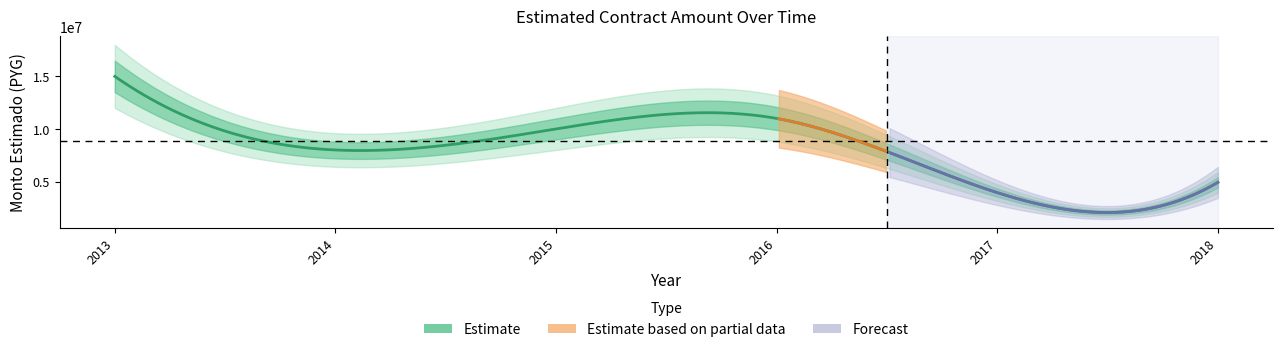

Reading right to left, extract all data points from this chart.

2018=4920000	2017=3945000	2016=11000000	2015=10000000	2014=8000000	2013=15000000